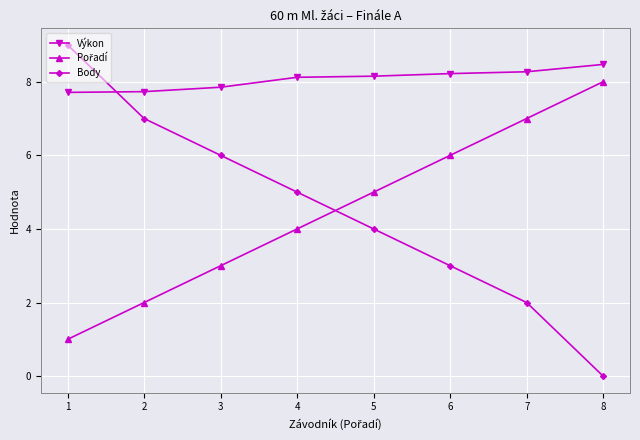

Which category has the lowest value in the Body series?

8